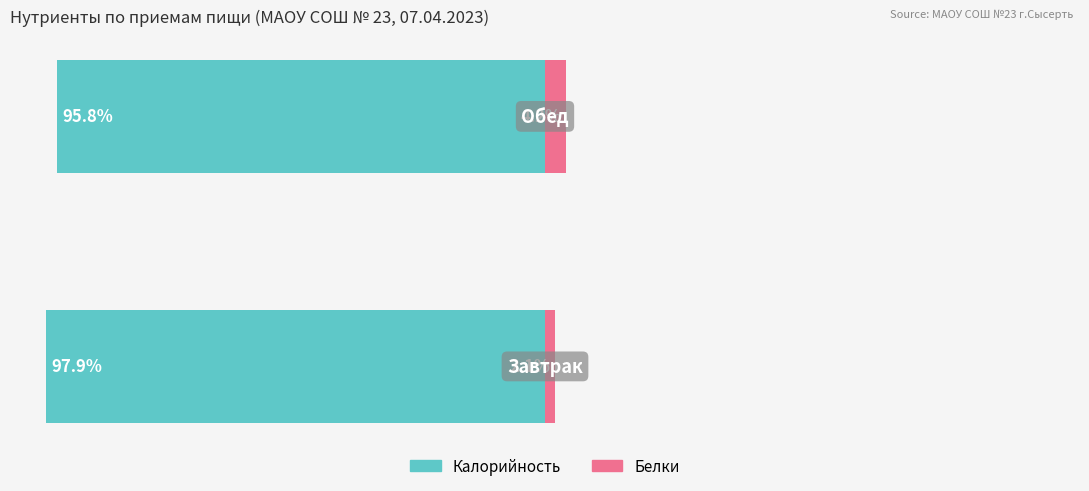

Read the Белки value at 0.

2.1